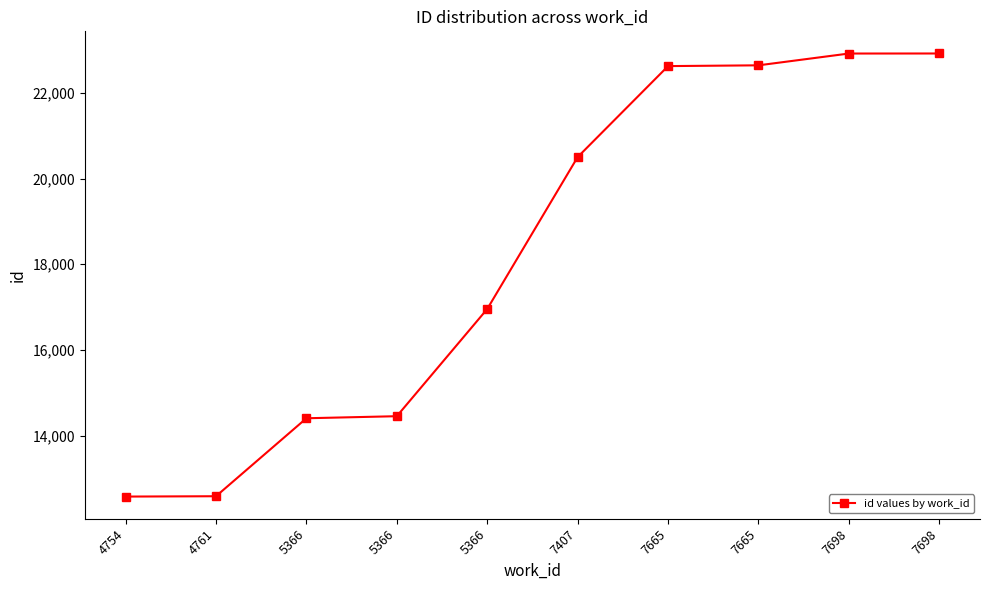

What is the difference between the maximum and minimum values?

10331